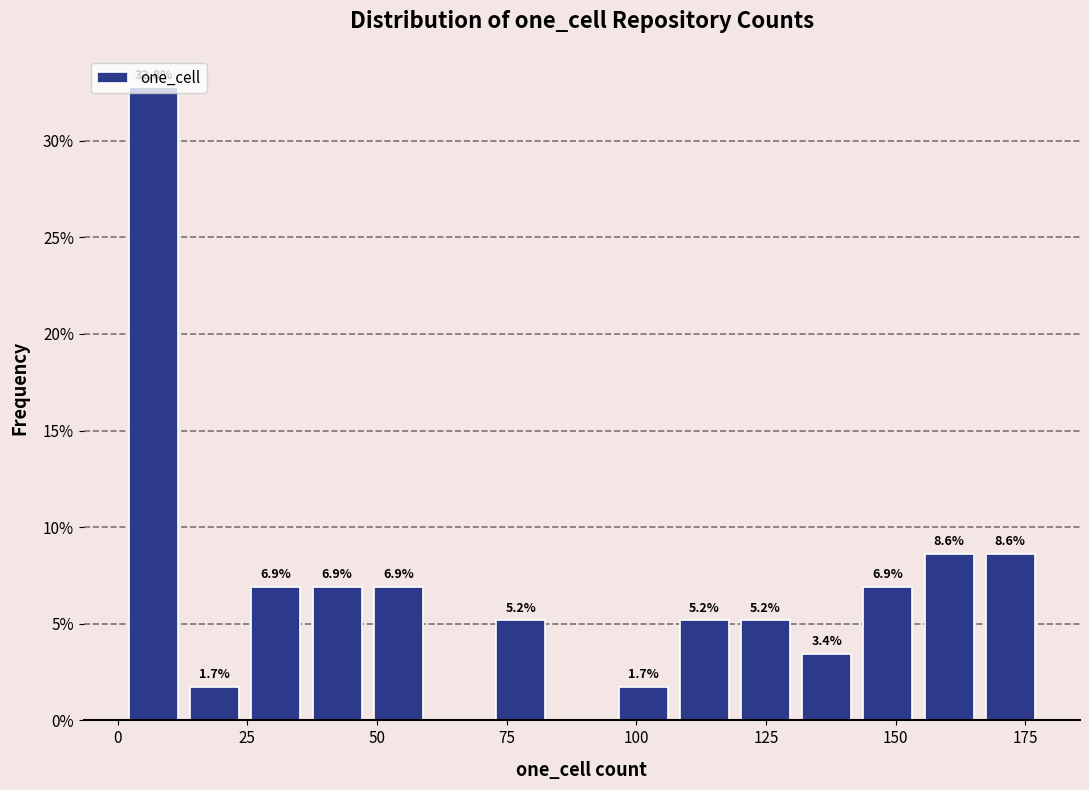

Around what value on the x-axis is the tallest bar? Give the approximate position of its centre, as read against the axis.

5